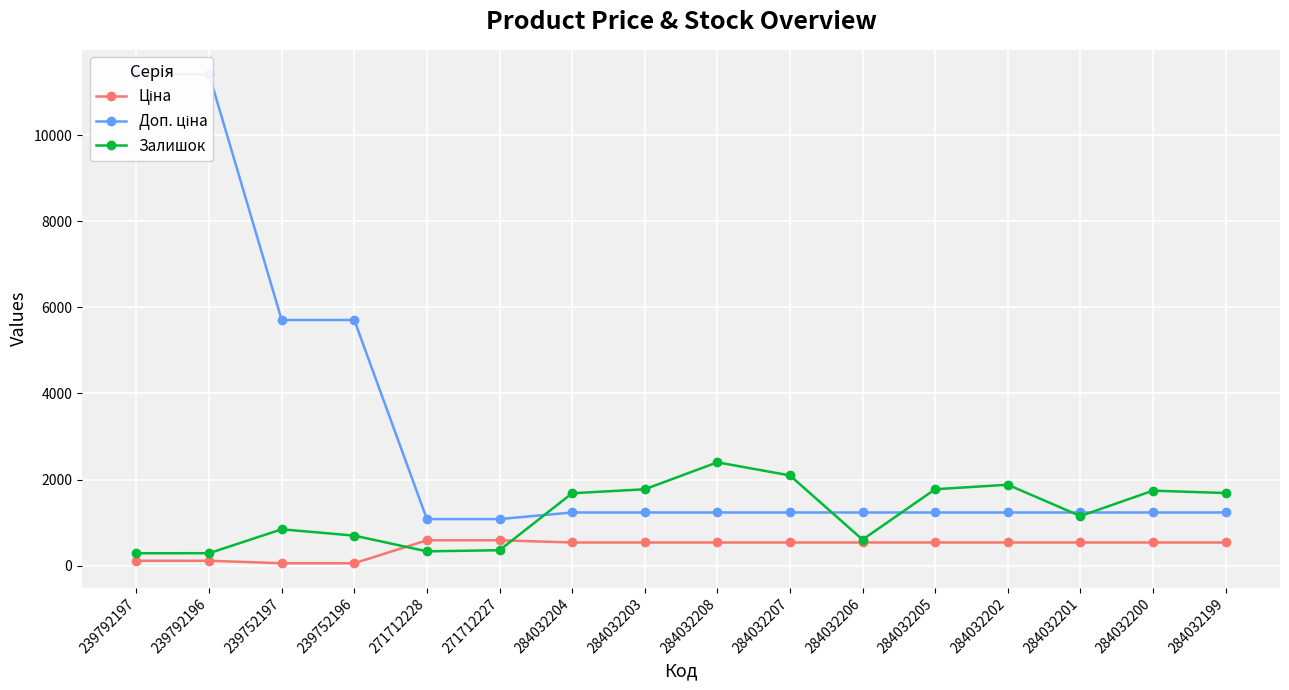

What is the value of the Доп. ціна point at the 12th from the left?

1235.4